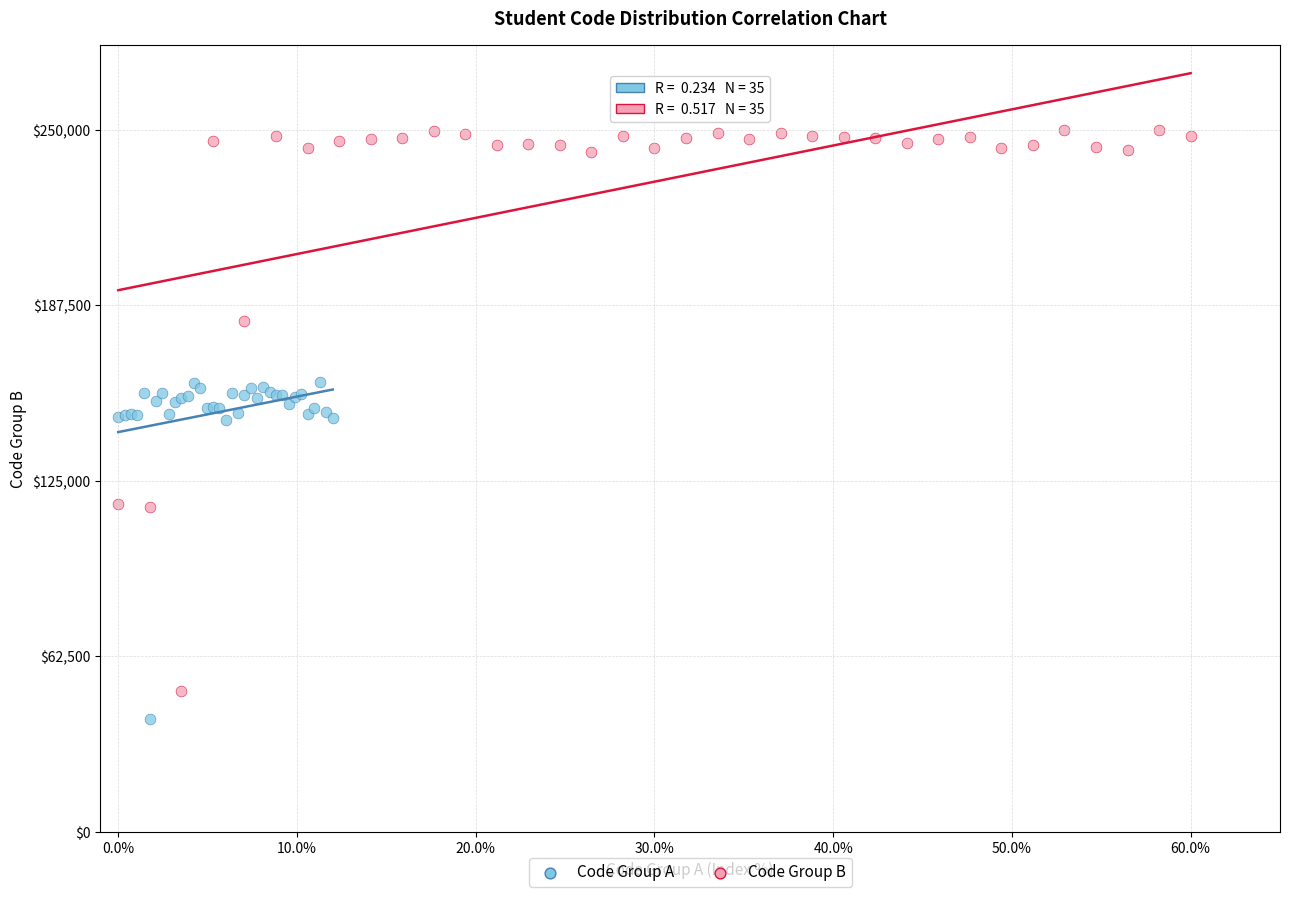

Which series has the widest spread of Y values?

Code Group B